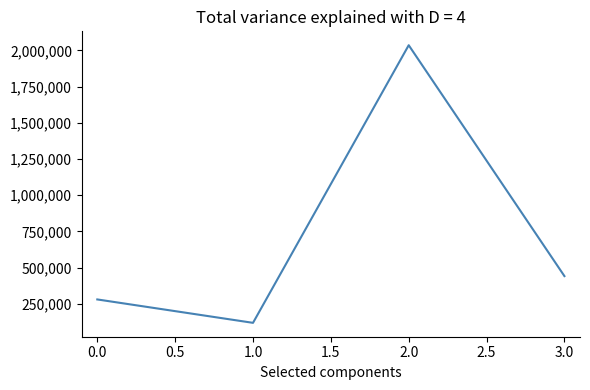

Is it true that the value at 2.0 is 483537?

False